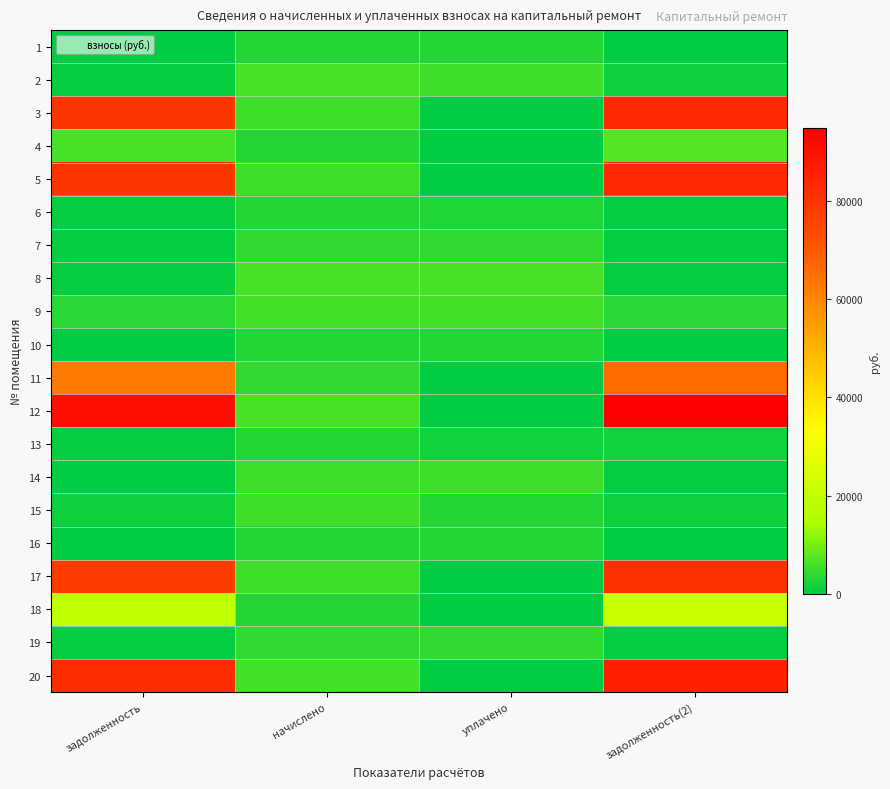

At how many categories does at least one series exceed 9034?

2